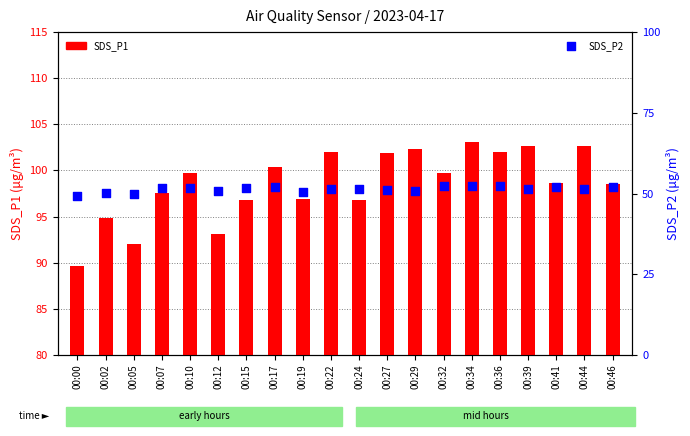

Which series contains the lowest Y value?

SDS_P2